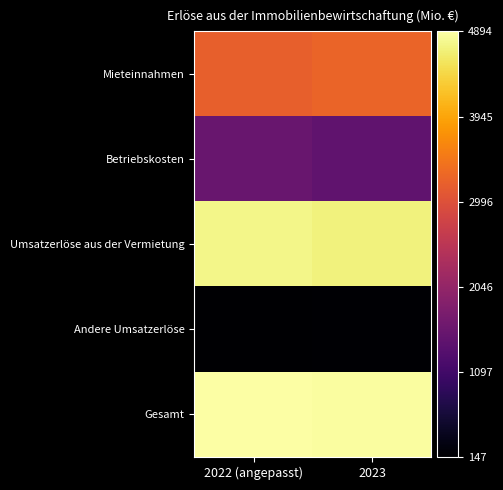

Reading left to right, list all the values displayed in this chart.

Mieteinnahmen: 2022 (angepasst)=3191.3	2023=3259.6
Betriebskosten: 2022 (angepasst)=1556.1	2023=1447.3
Umsatzerlöse aus der Vermietung: 2022 (angepasst)=4747.4	2023=4706.9
Andere Umsatzerlöse: 2022 (angepasst)=147.1	2023=167.6
Gesamt: 2022 (angepasst)=4894.5	2023=4874.5